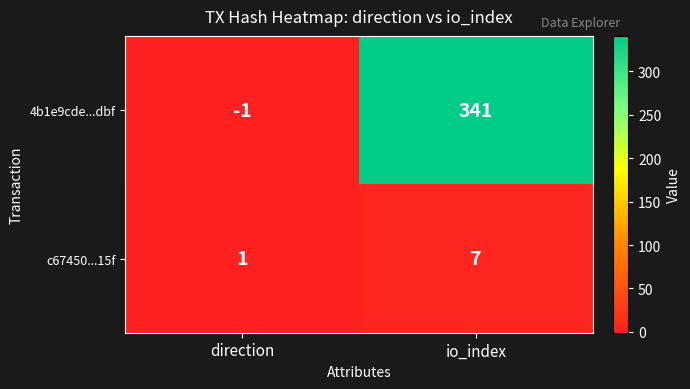

What is the difference between the 4b1e9cde...dbf values at direction and io_index?

342